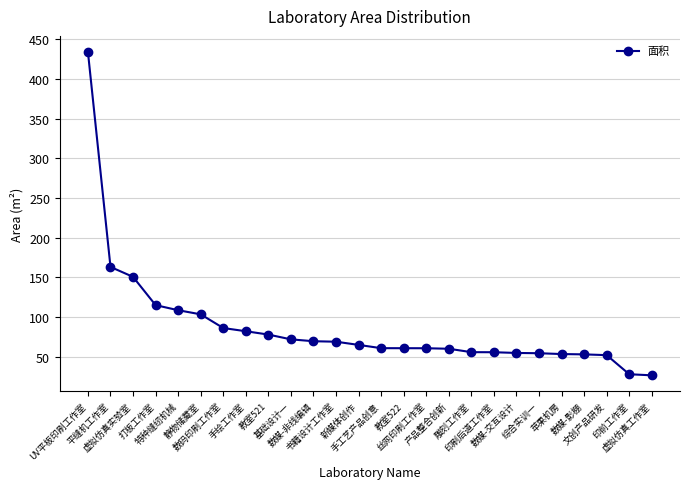

How many lines are shown in the chart?

1